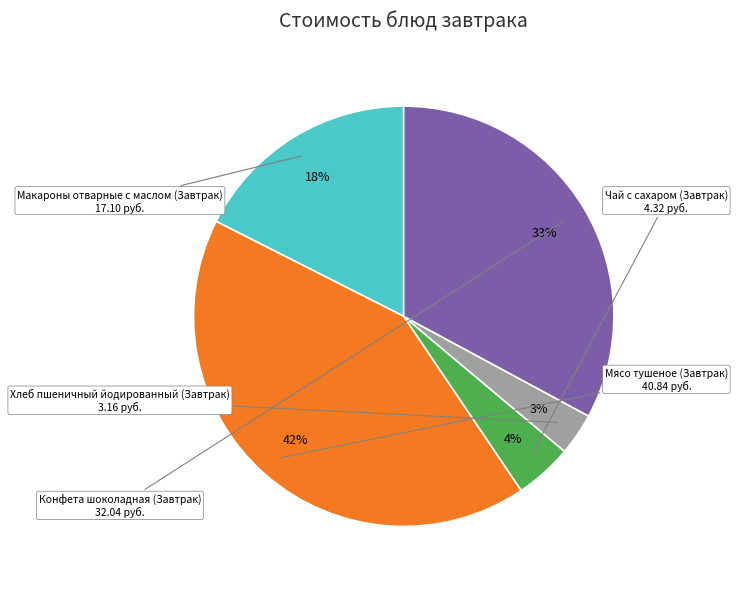

Count the number of slices in the pie.

5